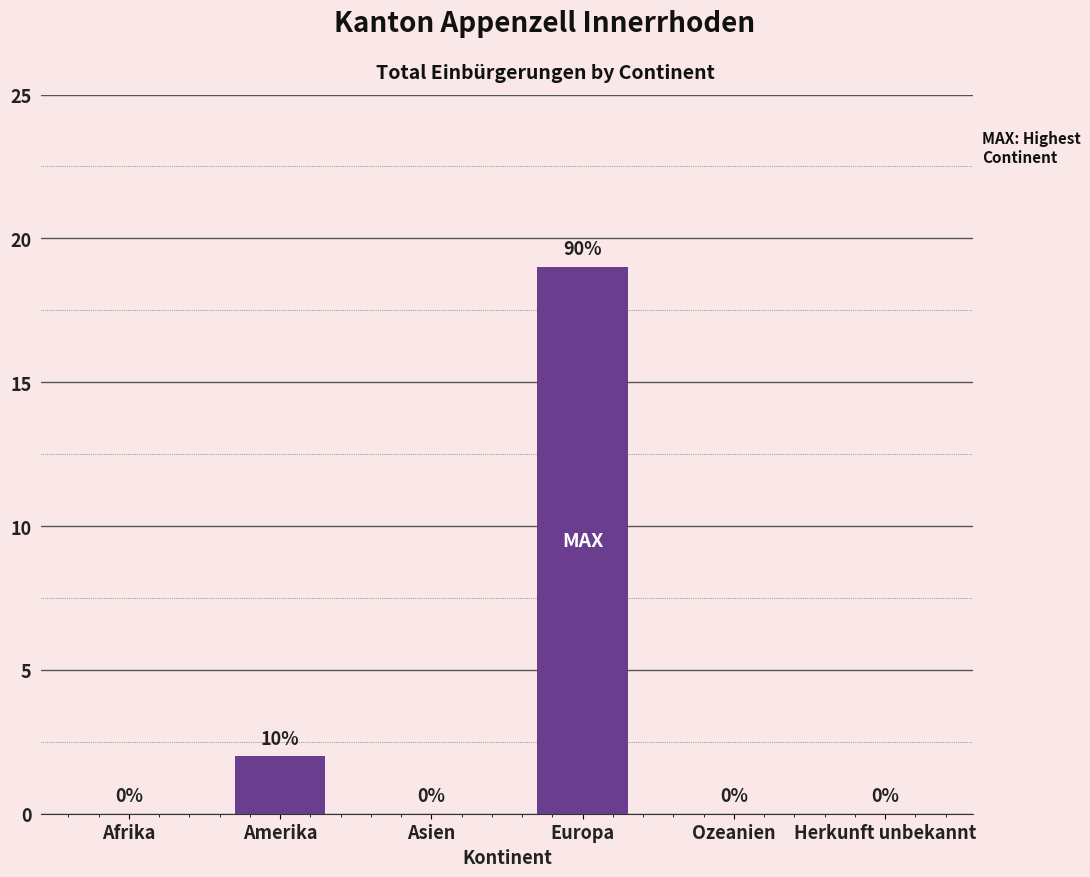

What is the maximum value shown in the chart?

19